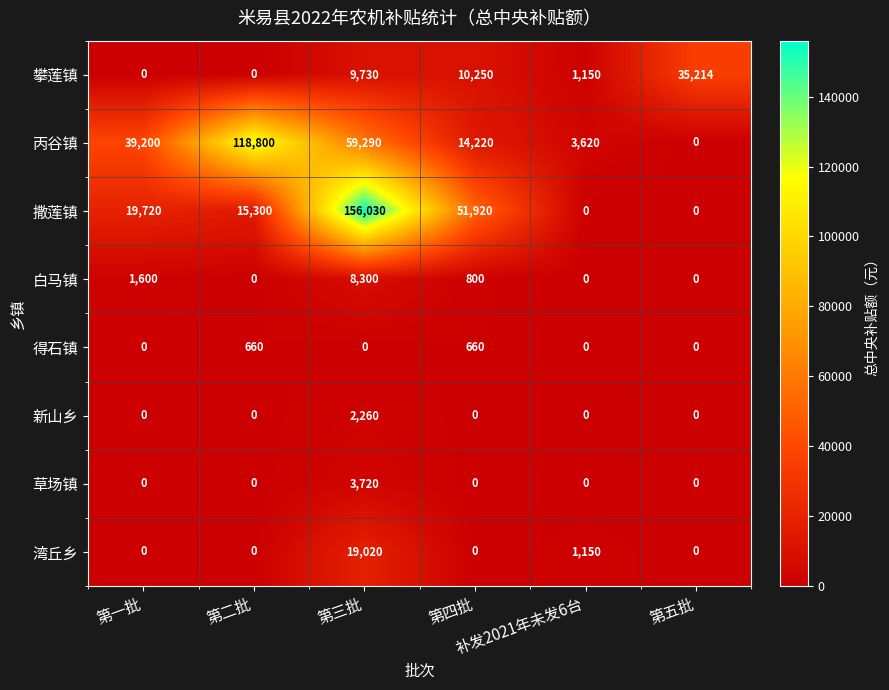

How many categories are shown in the chart?

6